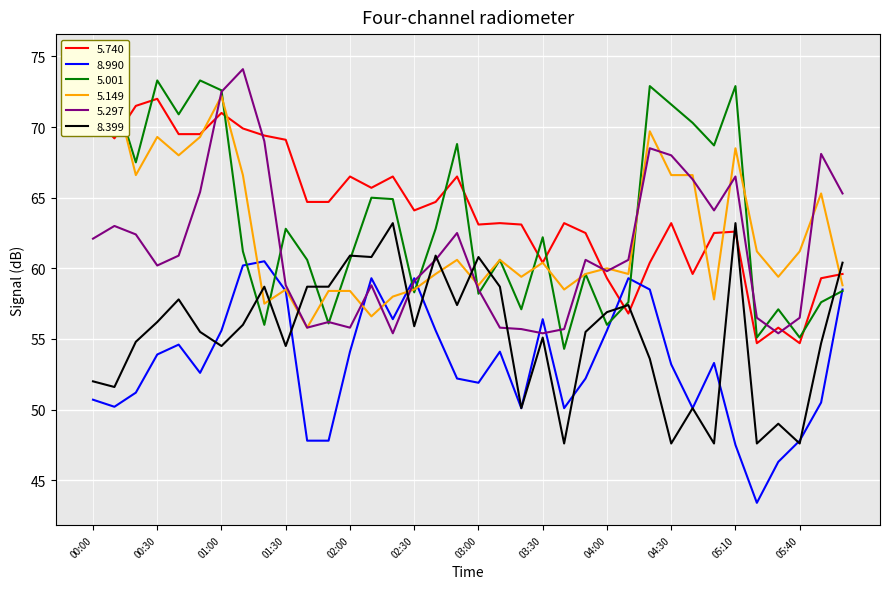

Which series has the largest total across all categories?

5.740